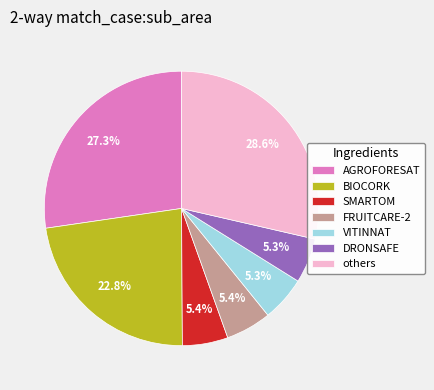

Count the number of slices in the pie.

7